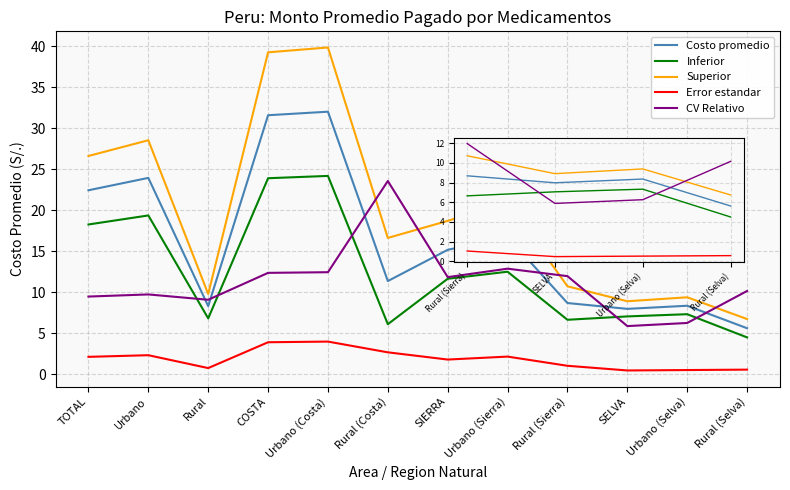

True or false: Superior and Inferior intersect in this chart.

False